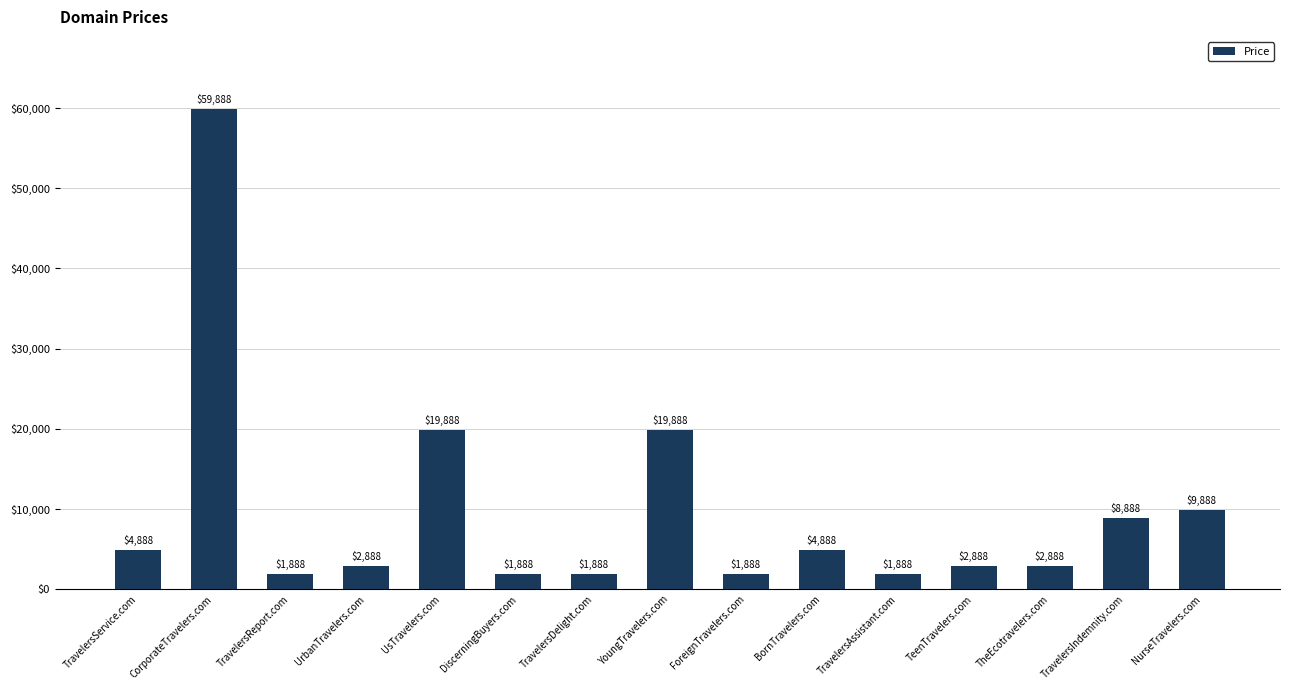

Are the bars grouped side by side (vs. stacked)?

No